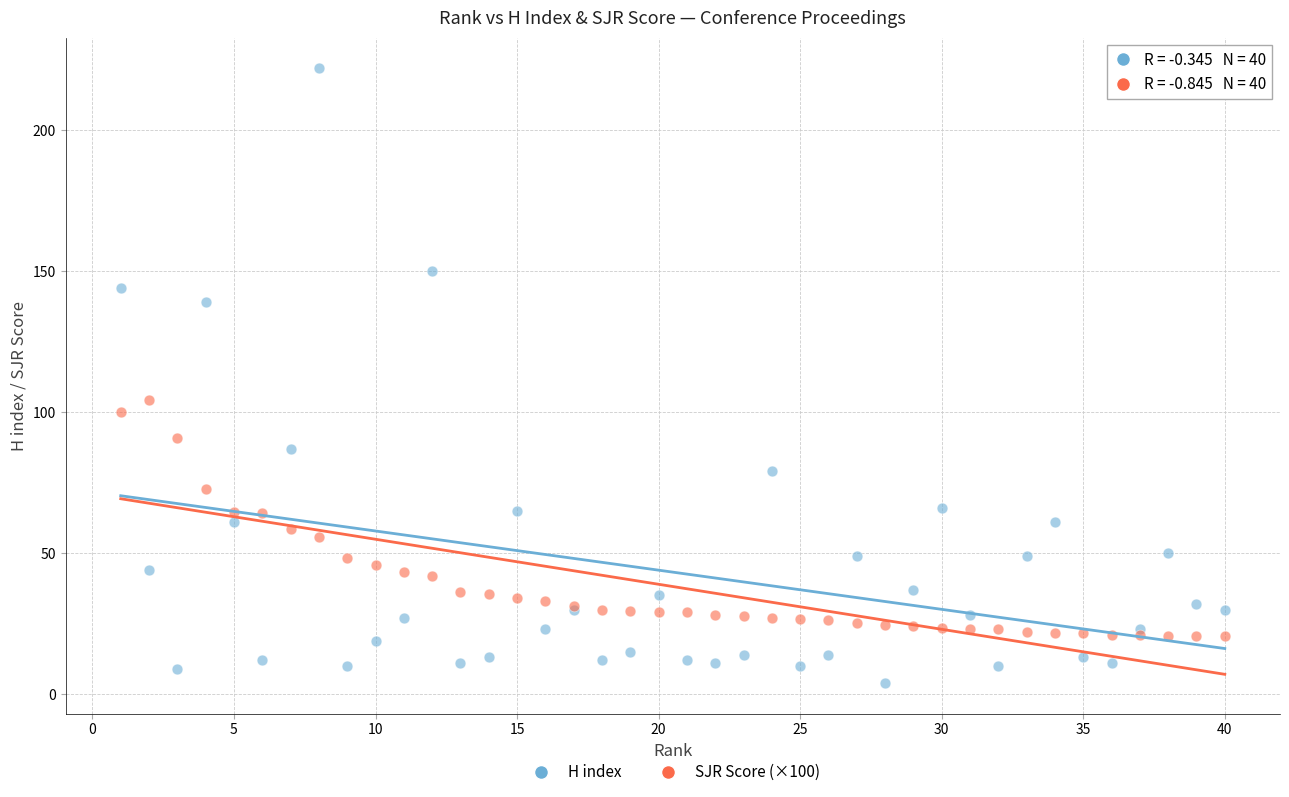

Which series contains the highest Y value?

H index